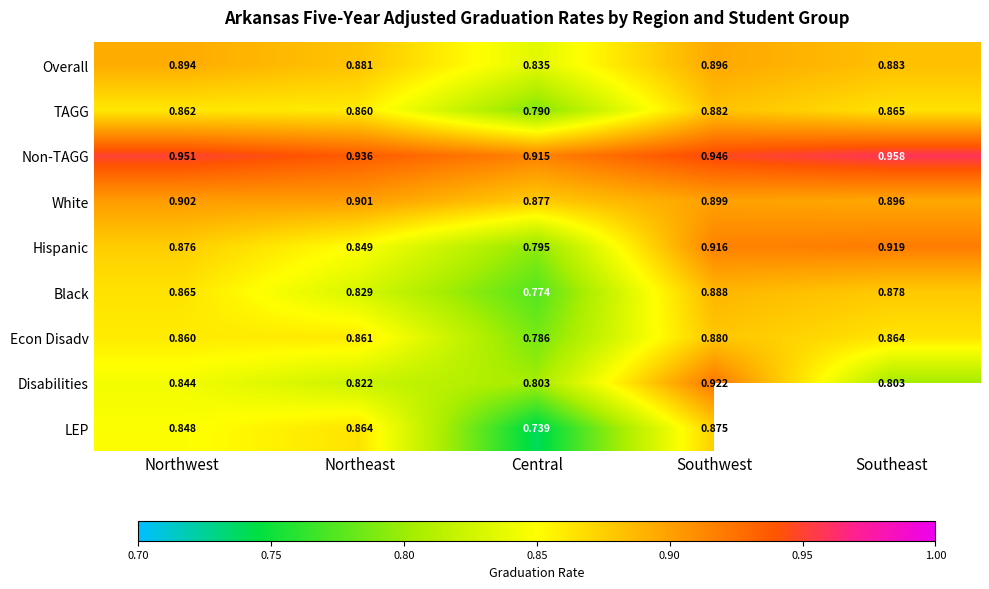

Which category has the highest value in the Non-TAGG series?

Southeast